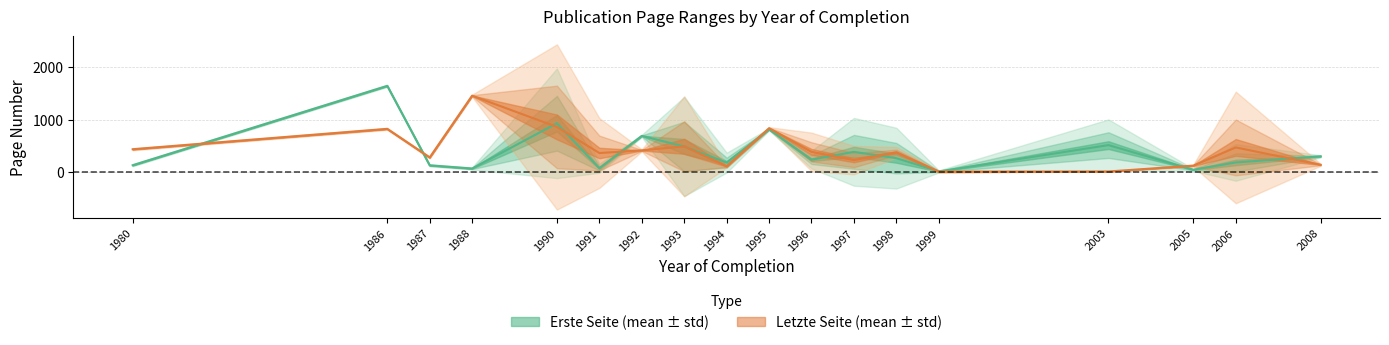

What is the spread (max minus min) of values at 18?

153